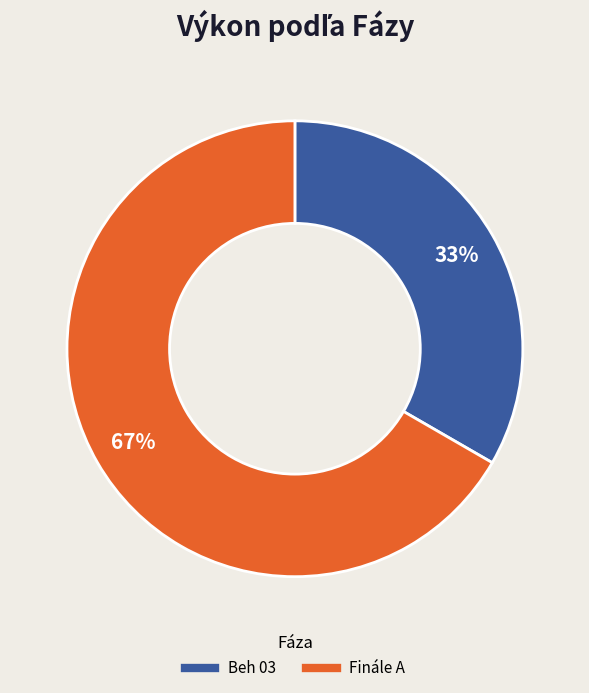

To the nearest percent, what portion does Finále A represent?

67%